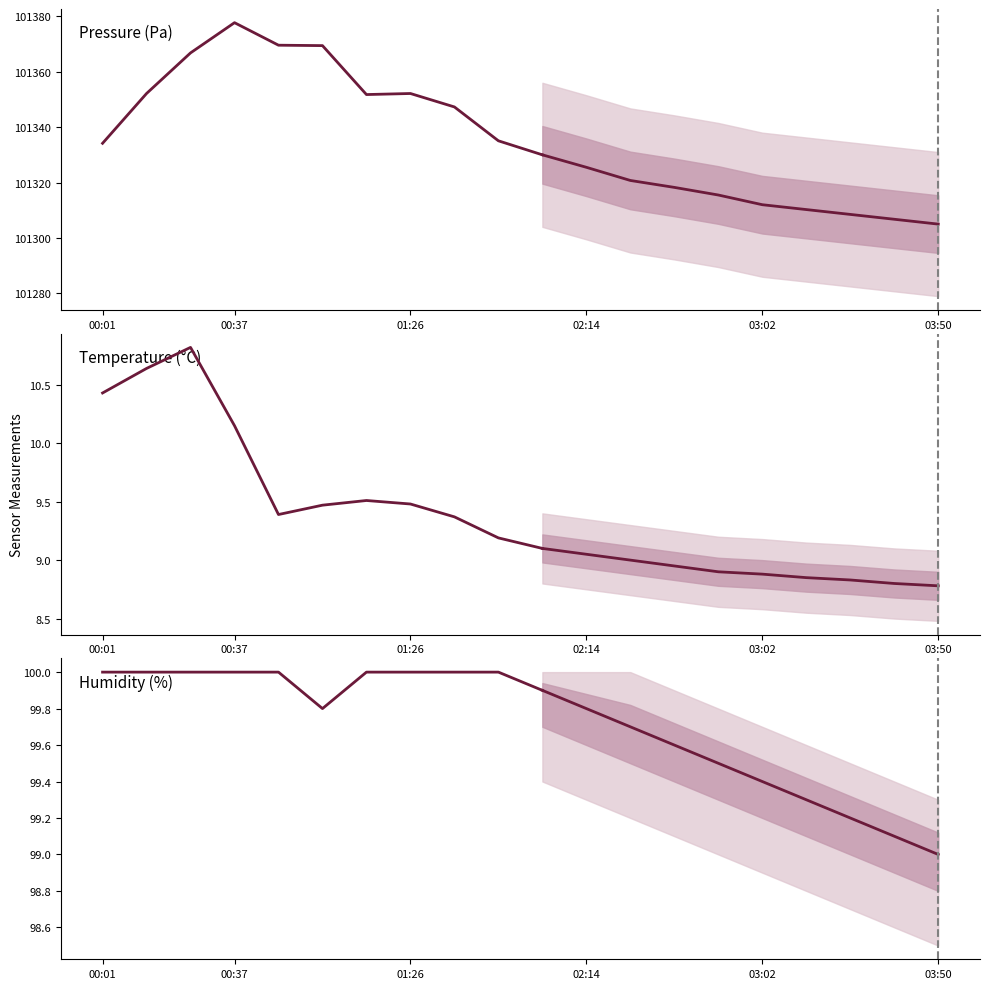

How many interior local valleys does the pressure series have?

1